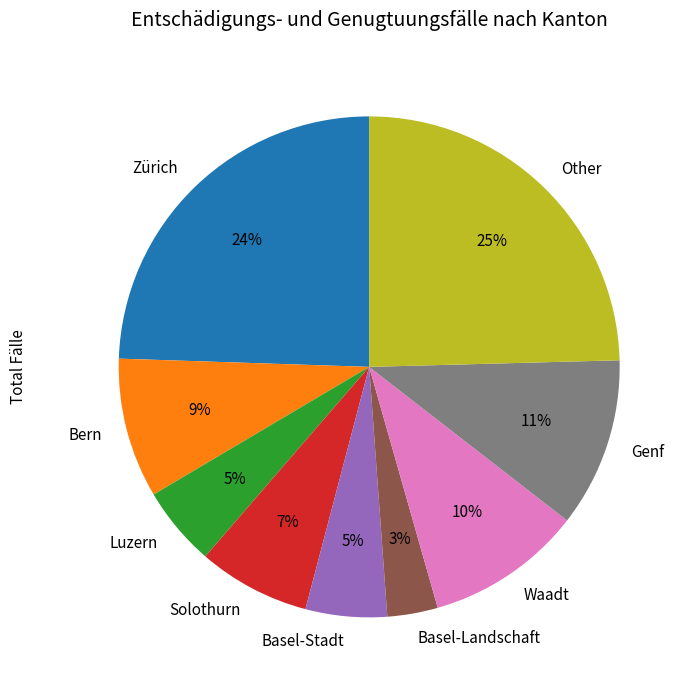

True or false: Genf accounts for 21% of the total.

False